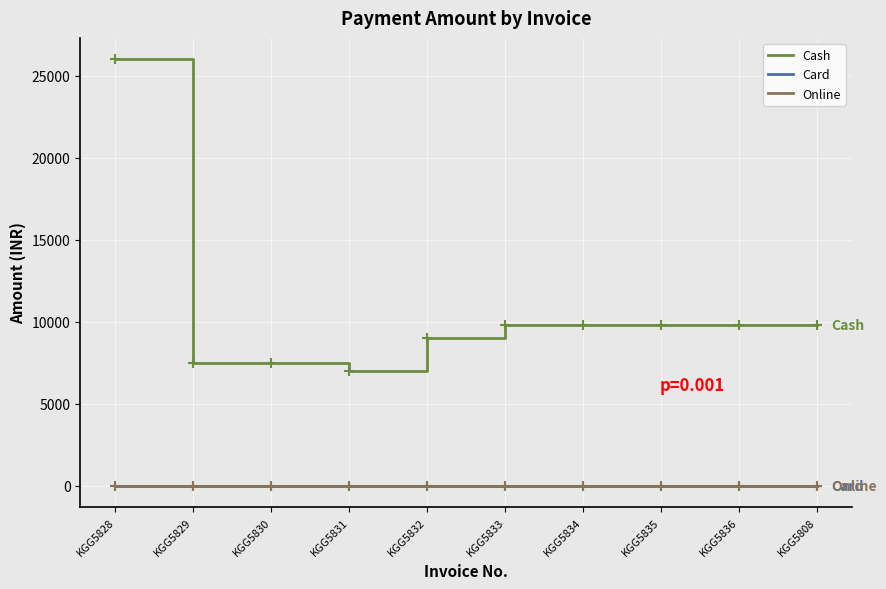

Between KGG5834 and KGG5835, which is larger?

KGG5834